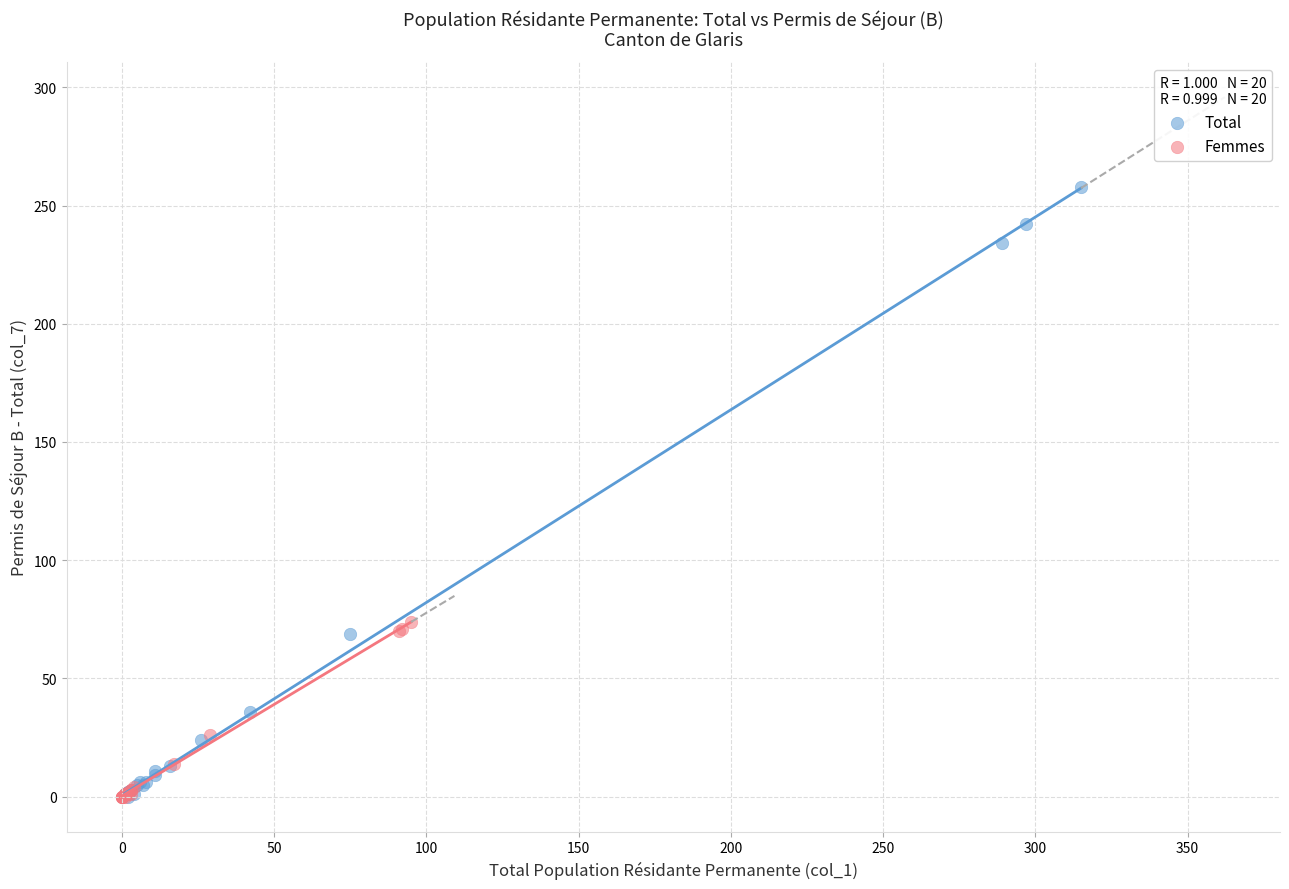

Which series has the widest spread of Y values?

Total